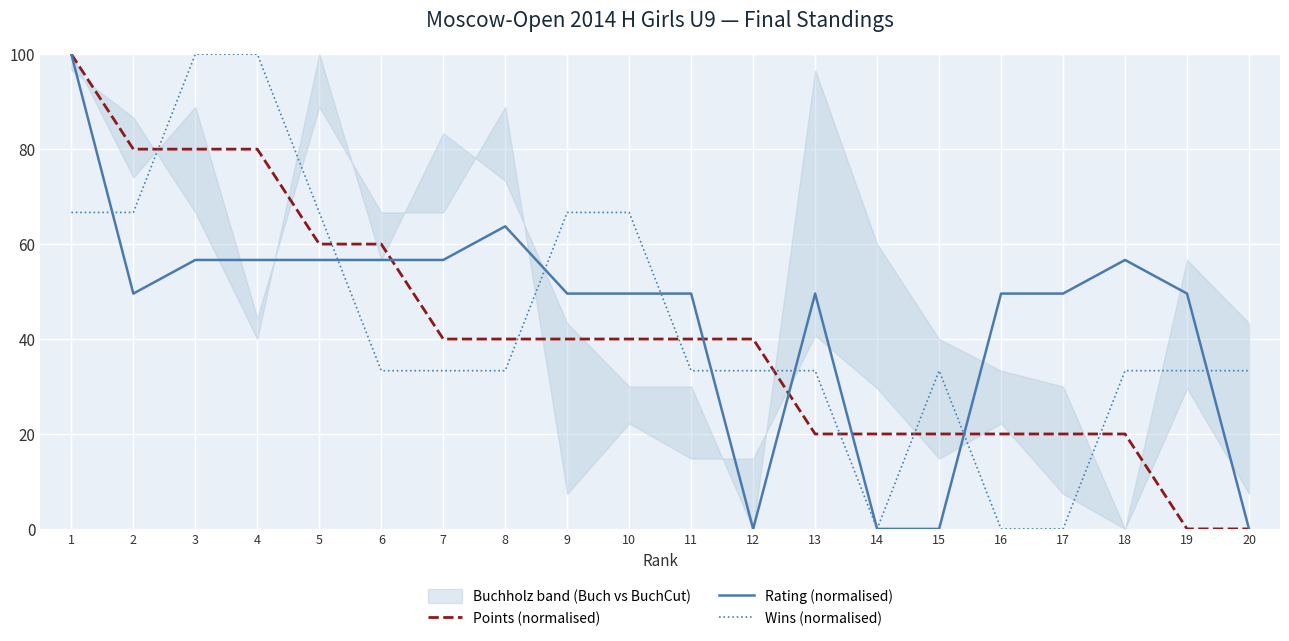

What is the difference between the highest and lowest values at 20?

33.3